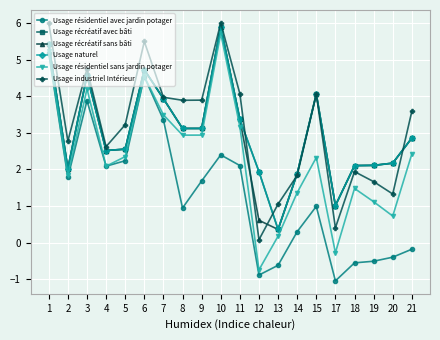

What is the total value across all series at 6?

28.7